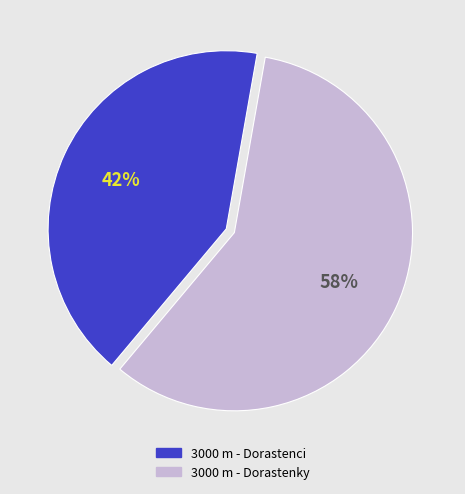

True or false: 3000 m - Dorastenky accounts for 66% of the total.

False